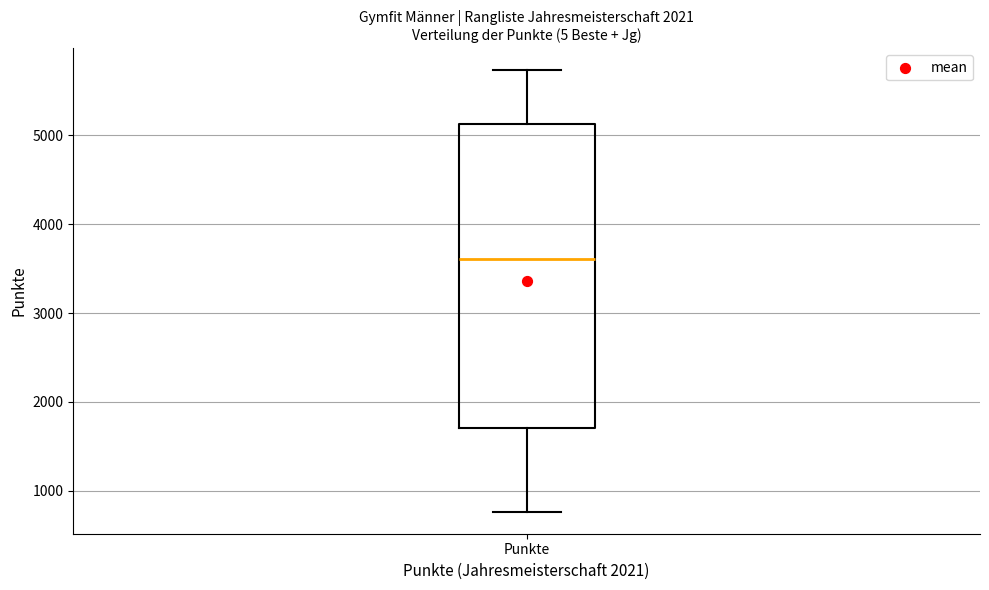

Transcribe this box plot: give where the median line is, the range the box spans, and where the two whiskers end, as read against the y-axis. The values are not printed on the chart, so give them approximately, as read against the axis.

median 3600, box 1700 to 5100, whiskers 800 to 5700